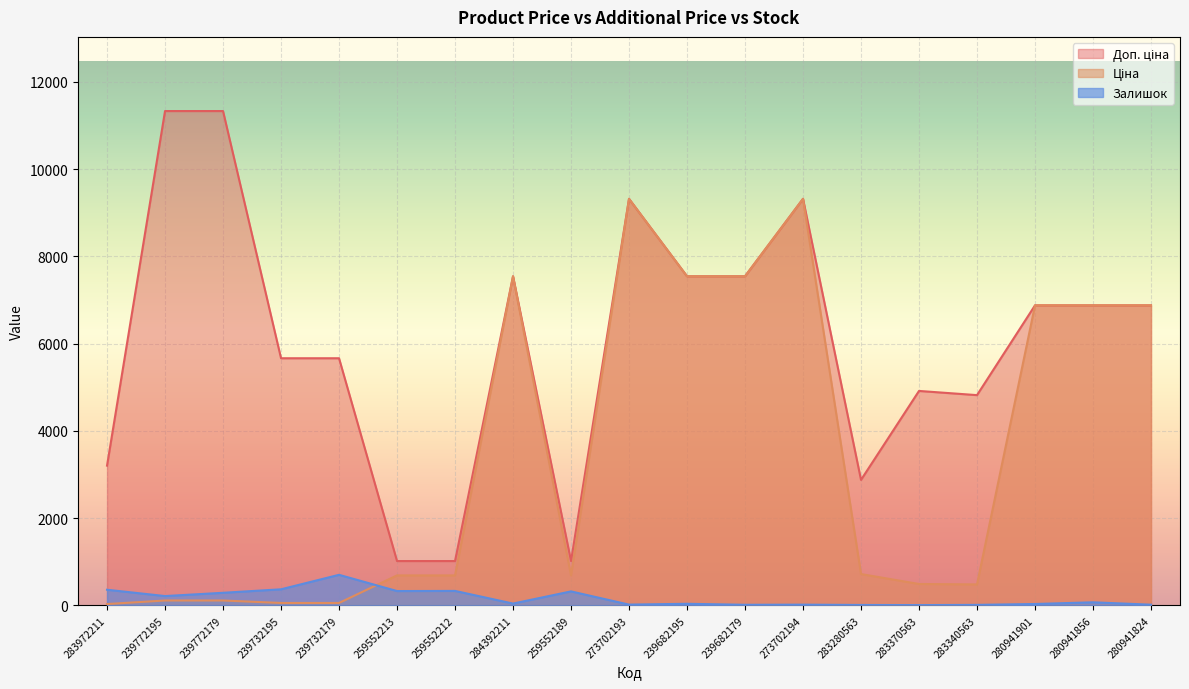

What is the total value across all series at 259552213?

2036.9